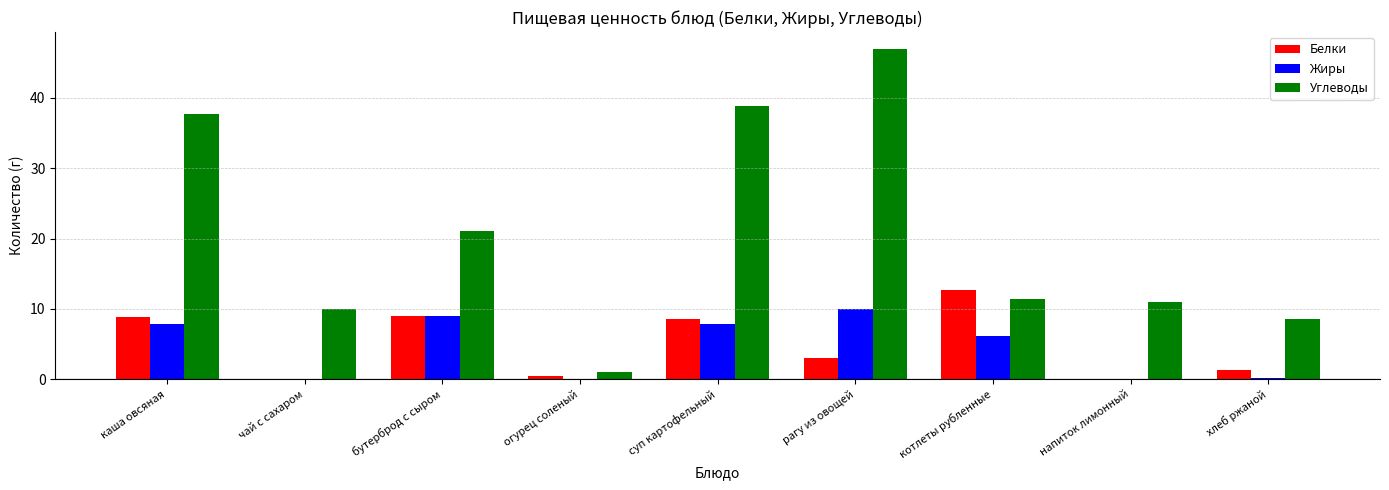

What value does the Углеводы series have at суп картофельный?

38.9